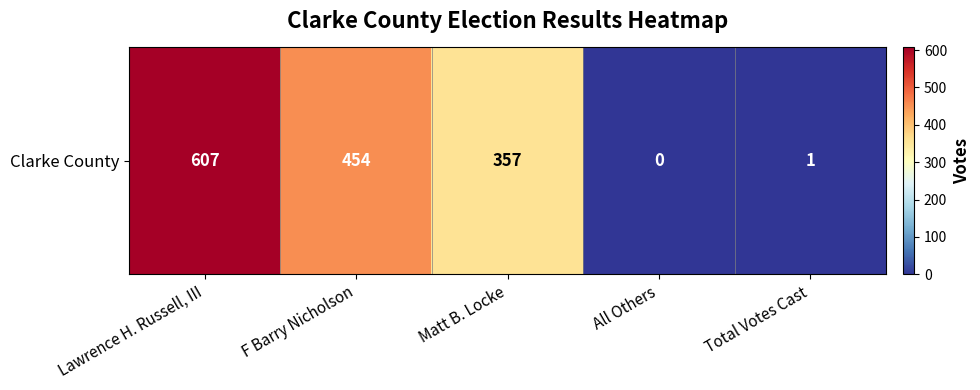

Count the number of categories in the chart.

5